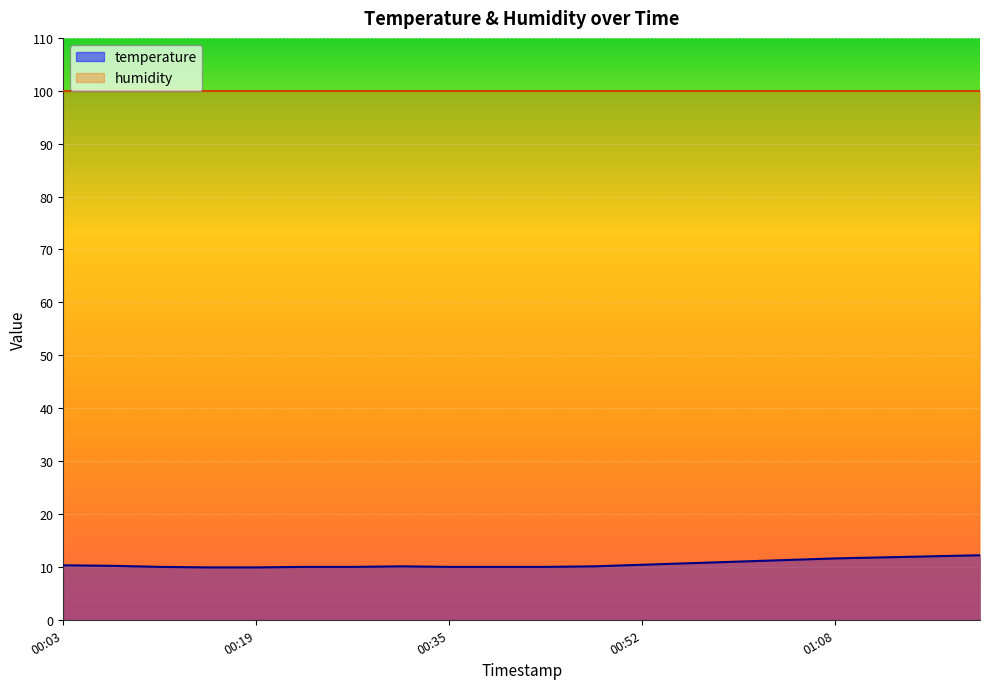

What is the difference between the maximum and minimum values in the temperature series?

2.3